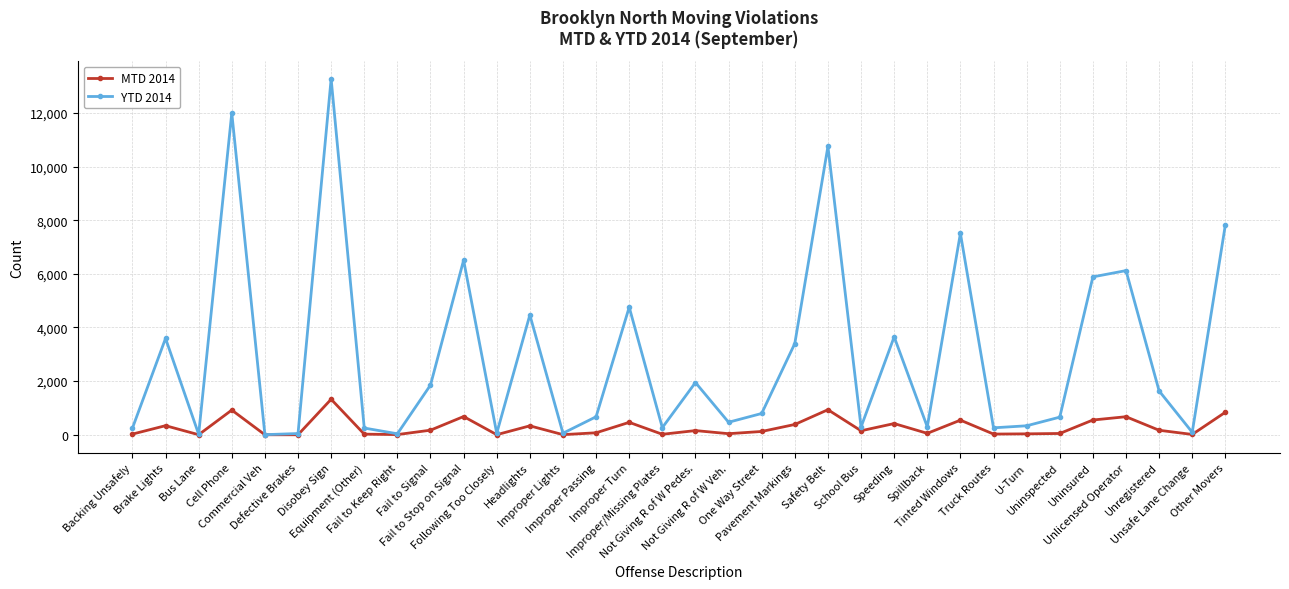

Where does the MTD 2014 series first go above 149?

Brake Lights